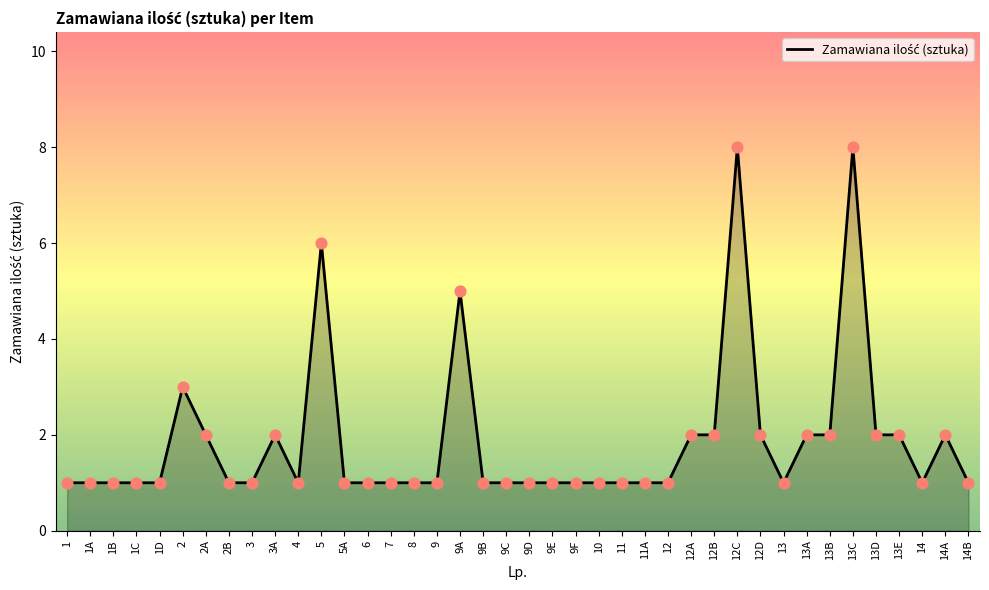

Approximately how many times larger is the value at 14A compared to 1C?

2.0